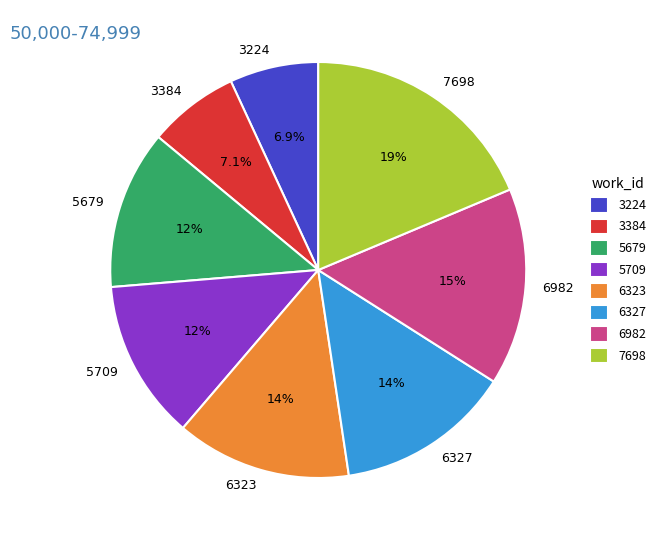

Approximately how many times larger is the value at 3224 compared to 7698?

0.4